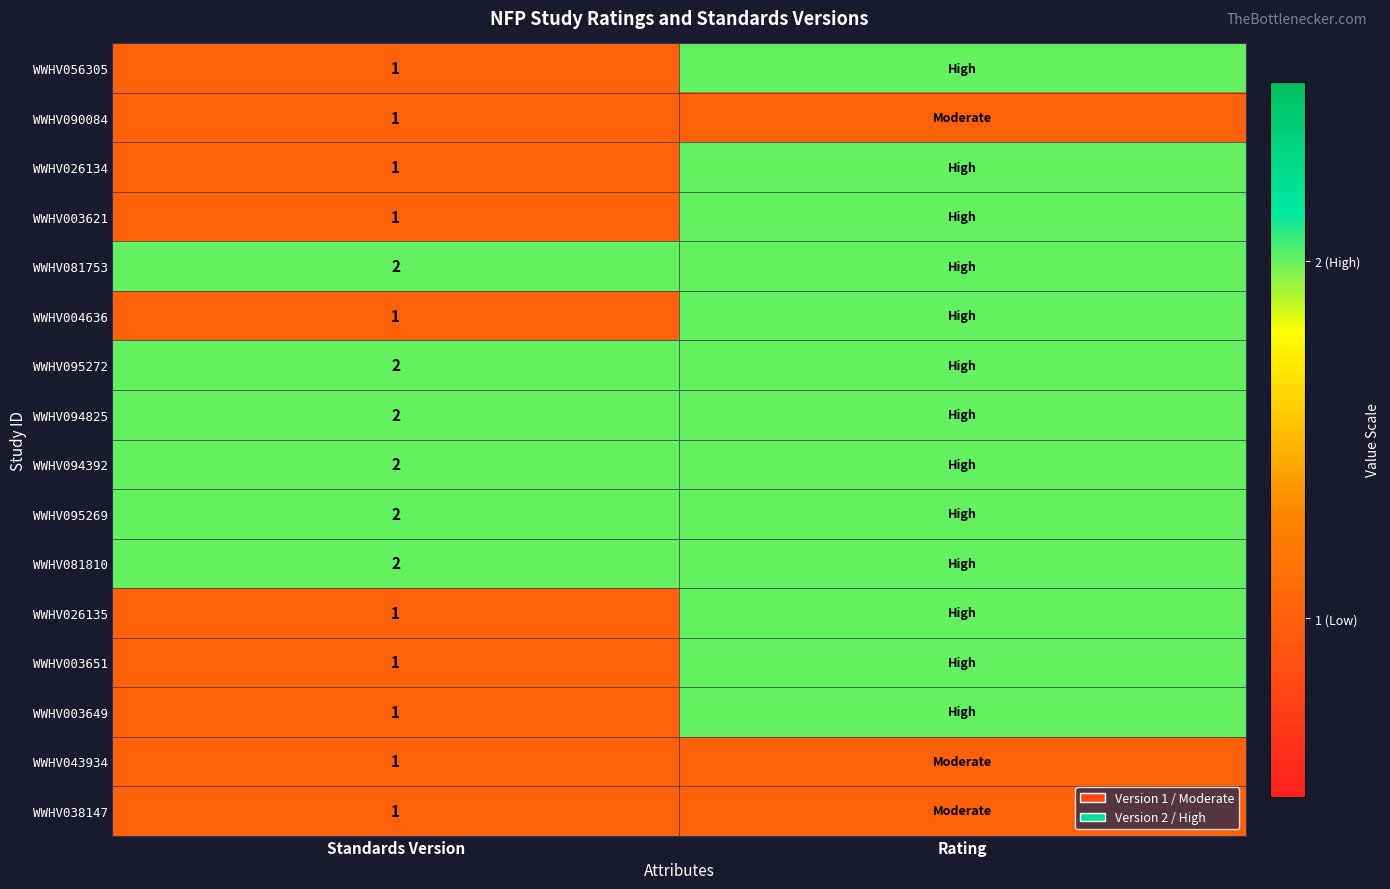

Is the value of WWHV095272 at Standards Version greater than the value of WWHV026134 at Standards Version?

Yes